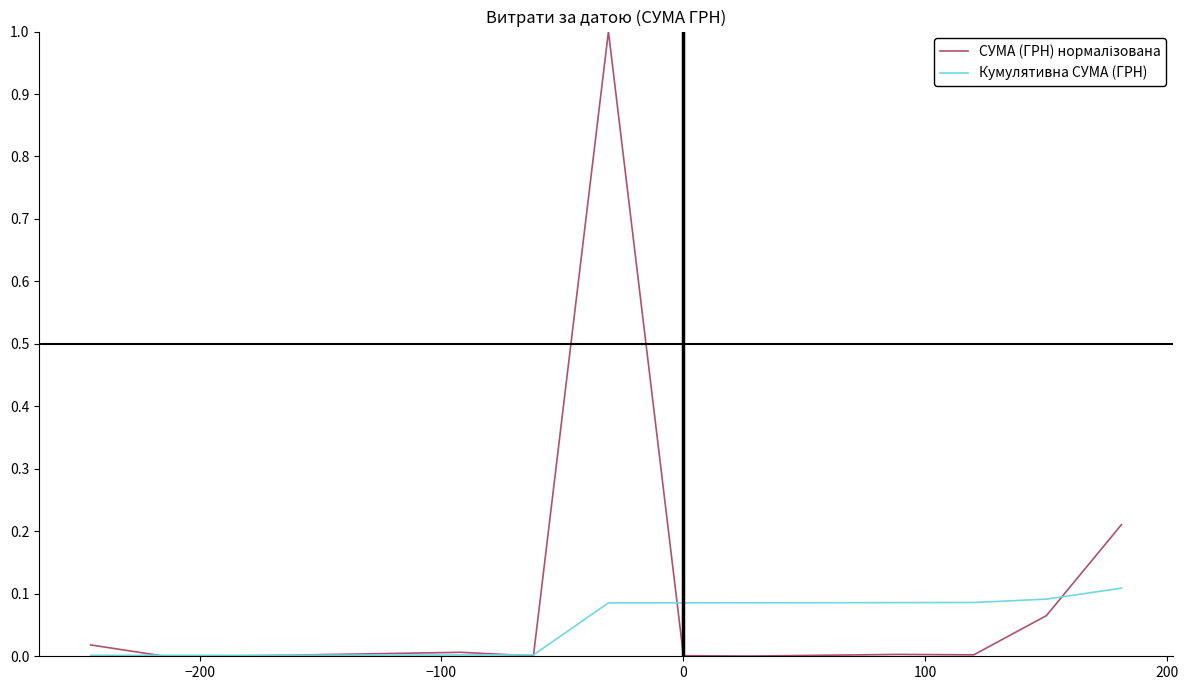

What is the greatest value displayed?

1.0